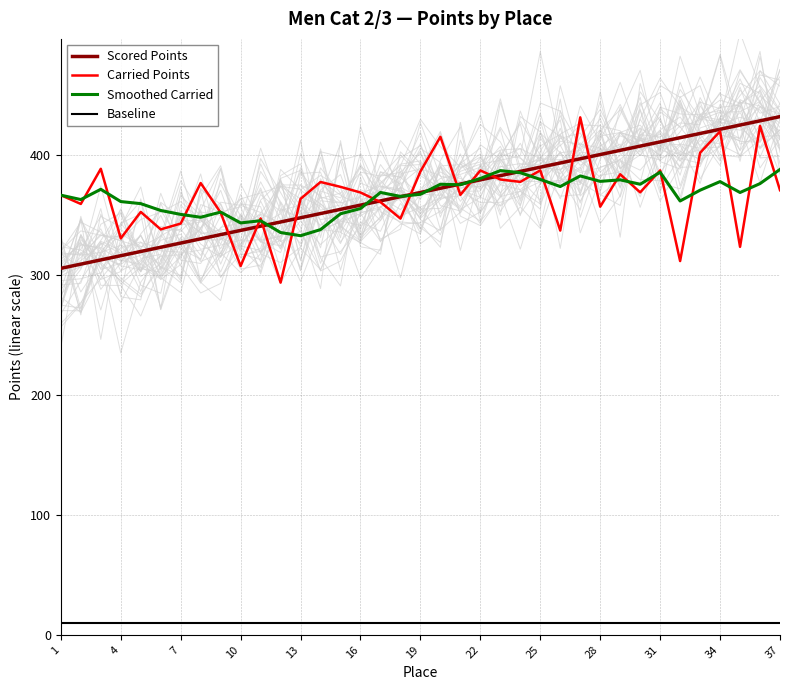

True or false: Baseline and Carried Points cross at least once.

False